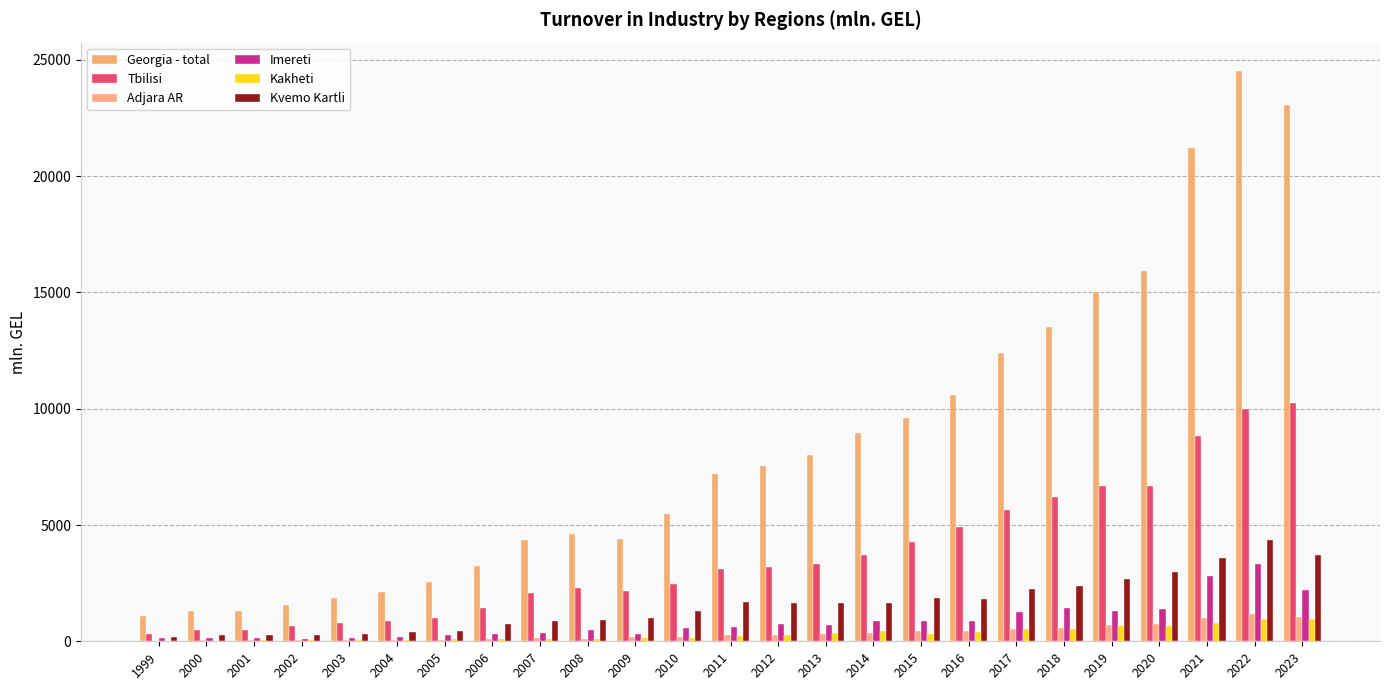

Is it true that Imereti equals 2791.4 at 2021?

True